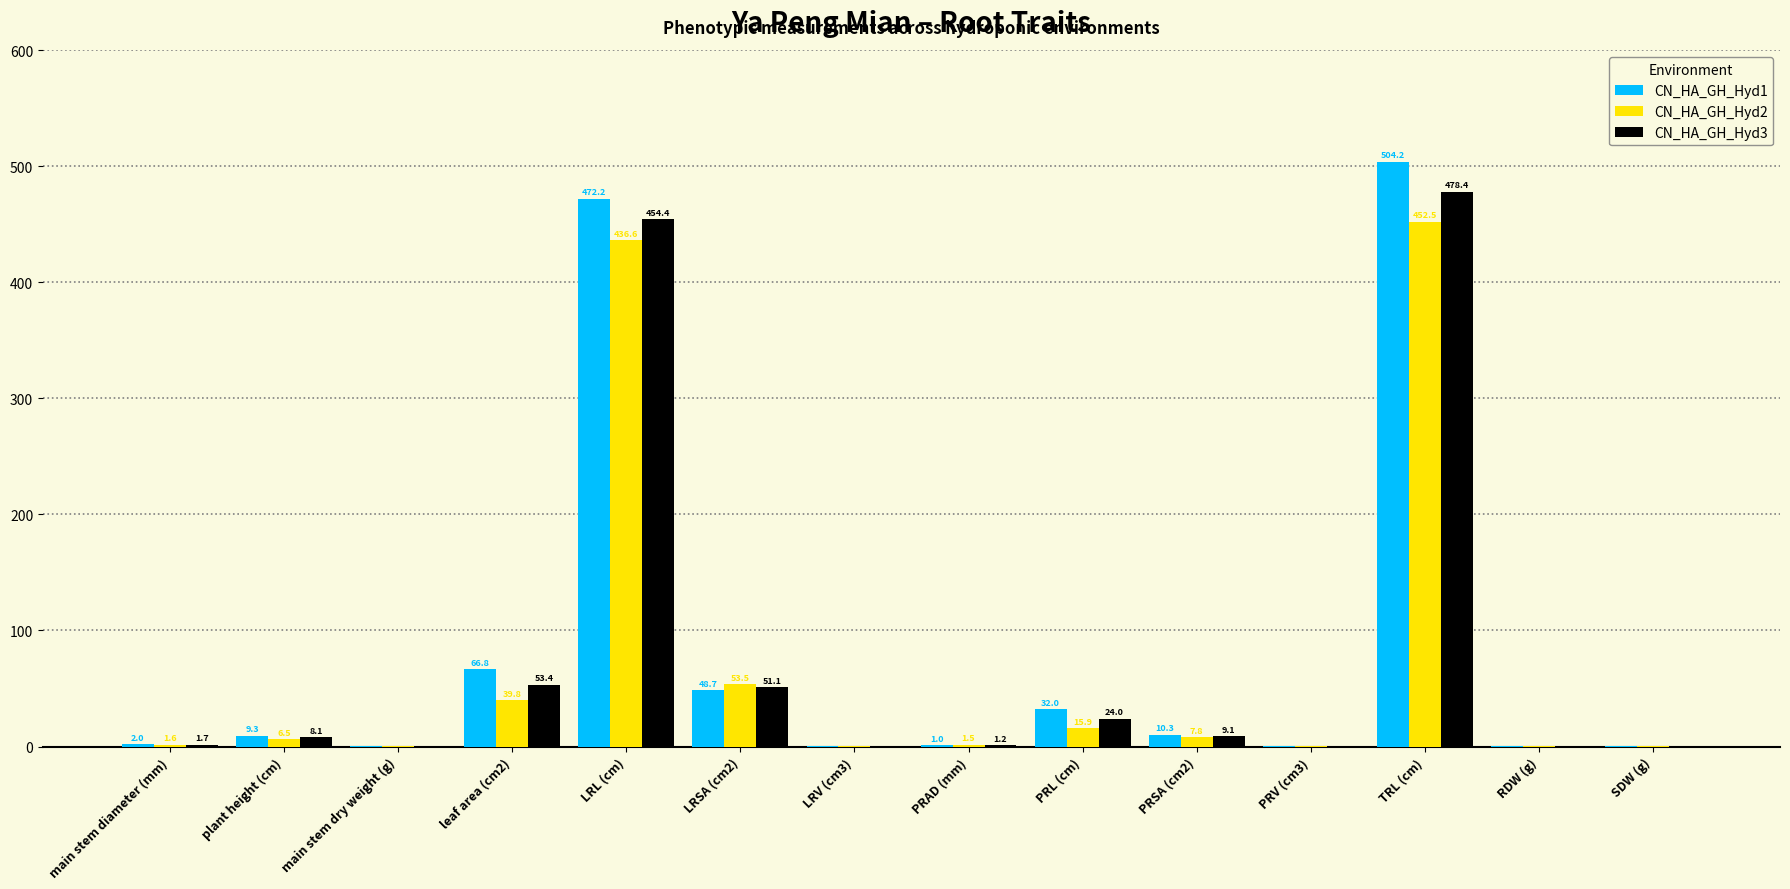

Which series has the largest total across all categories?

CN_HA_GH_Hyd1